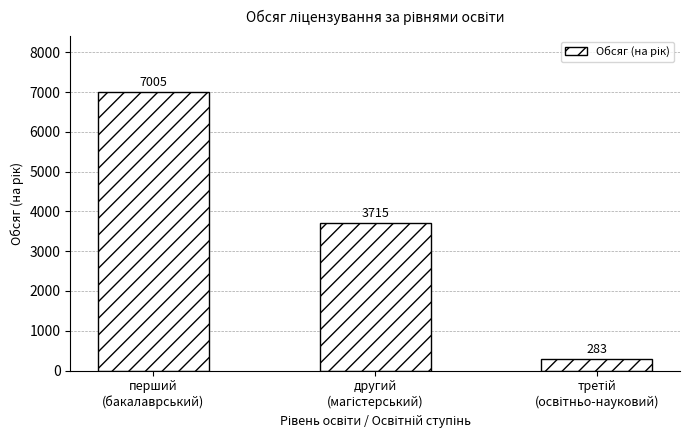

Count the values in the range 283 to 7005.

3